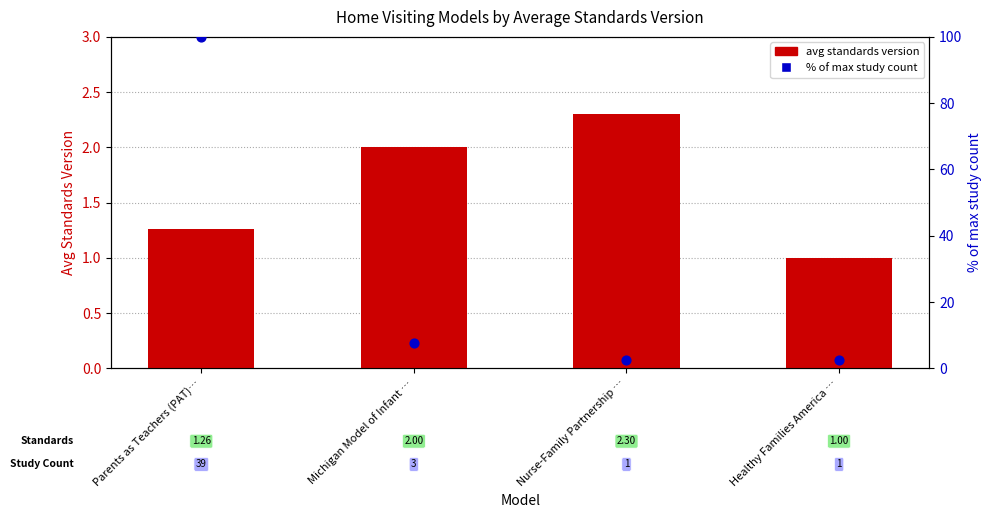

Which series has the largest total across all categories?

% of max study count